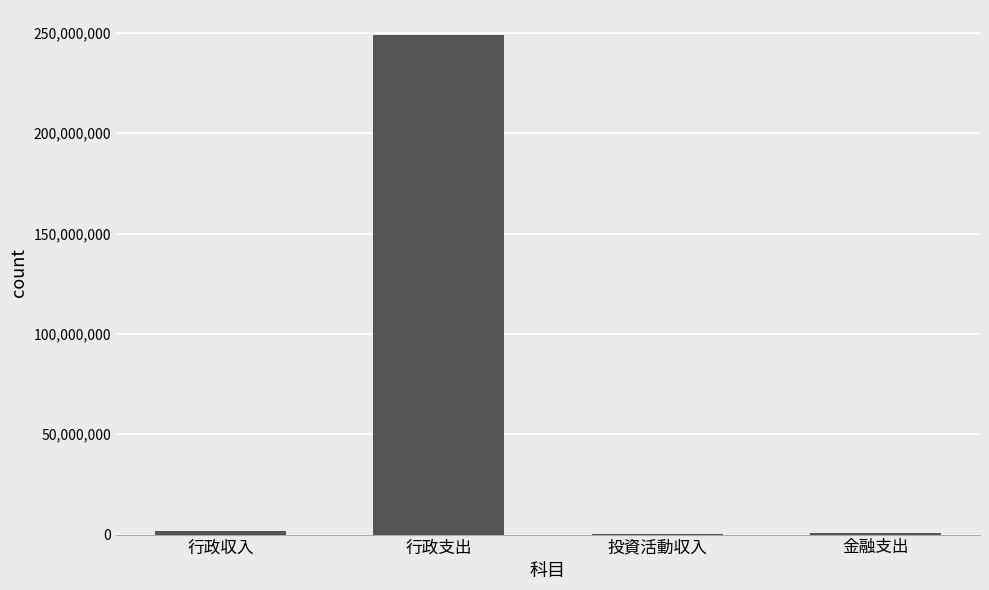

What is the sum of all values?

252158108